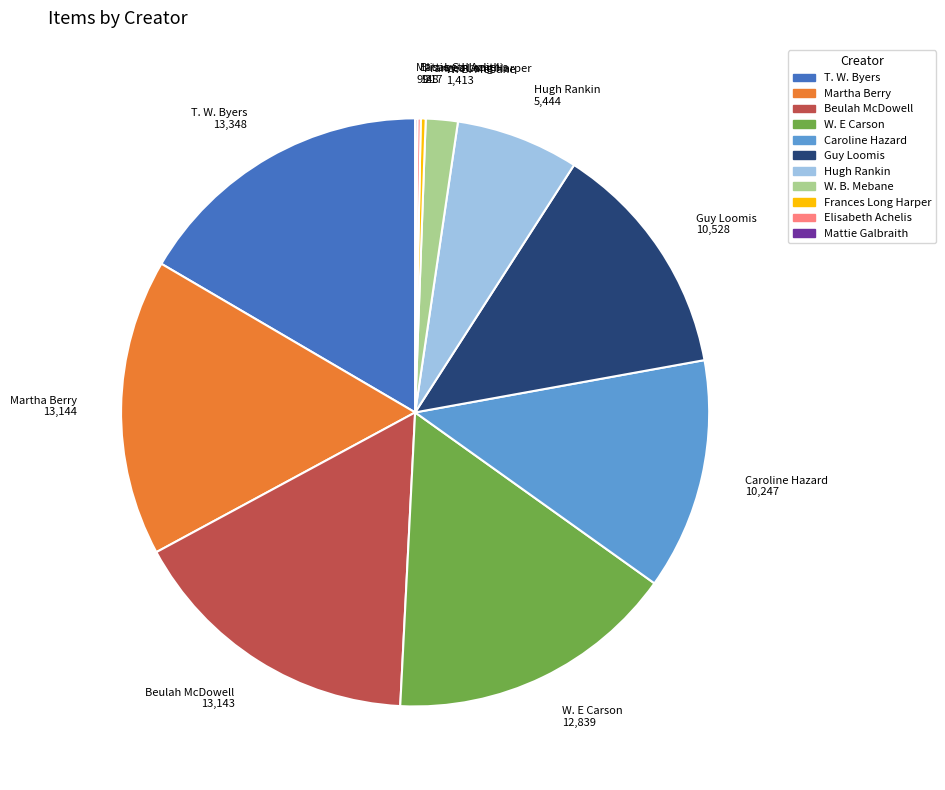

Combined, do Martha Berry and Beulah McDowell account for over 50%?

No